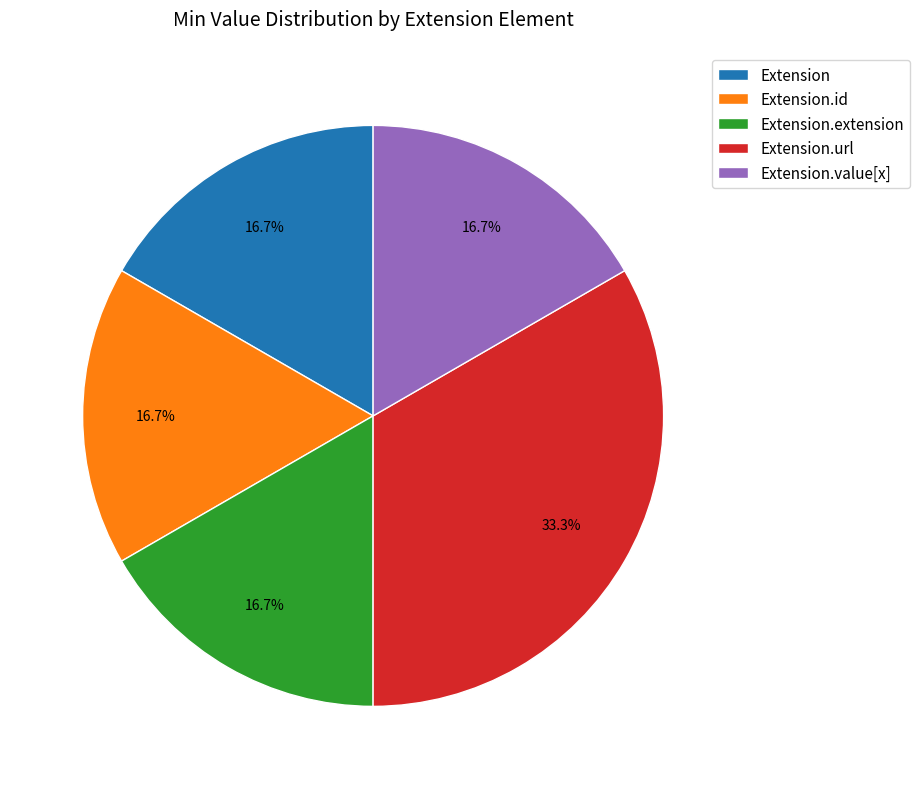

Does Extension.value[x] account for over 50% of the chart?

No